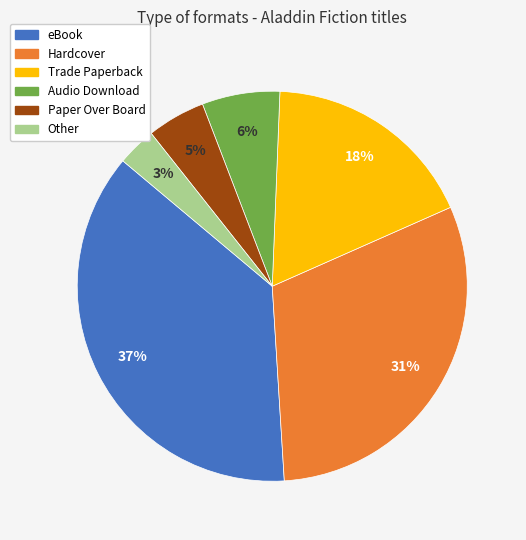

Does Trade Paperback account for over 50% of the chart?

No